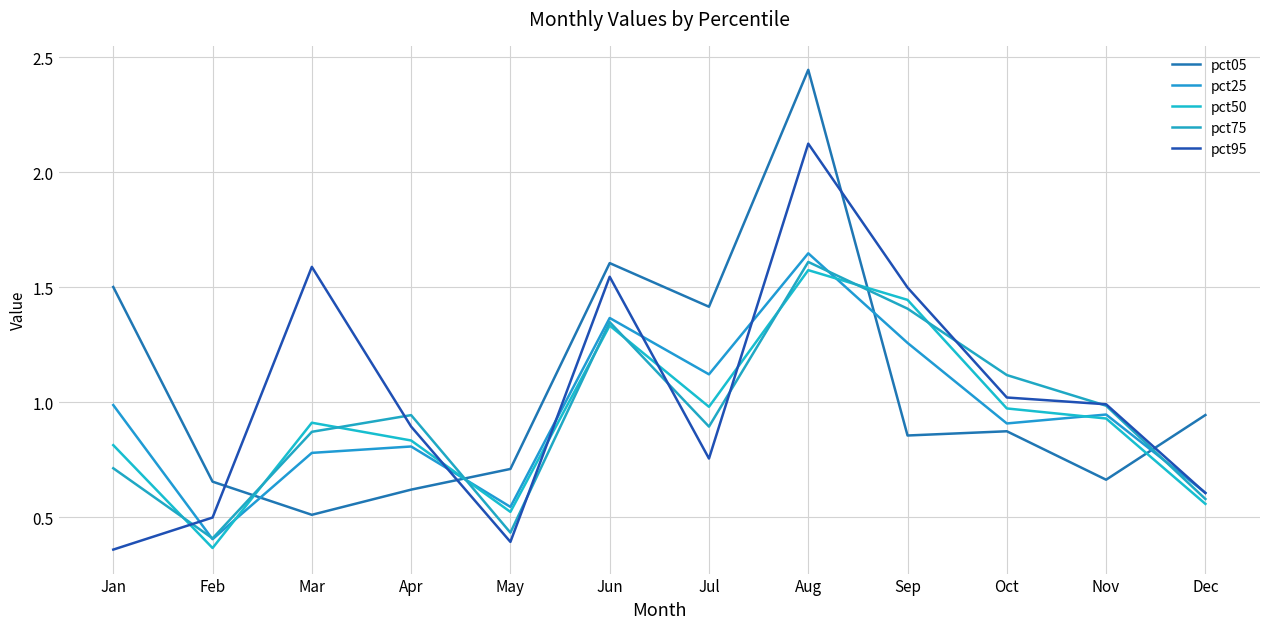

At how many categories does at least one series exceed 1?

7